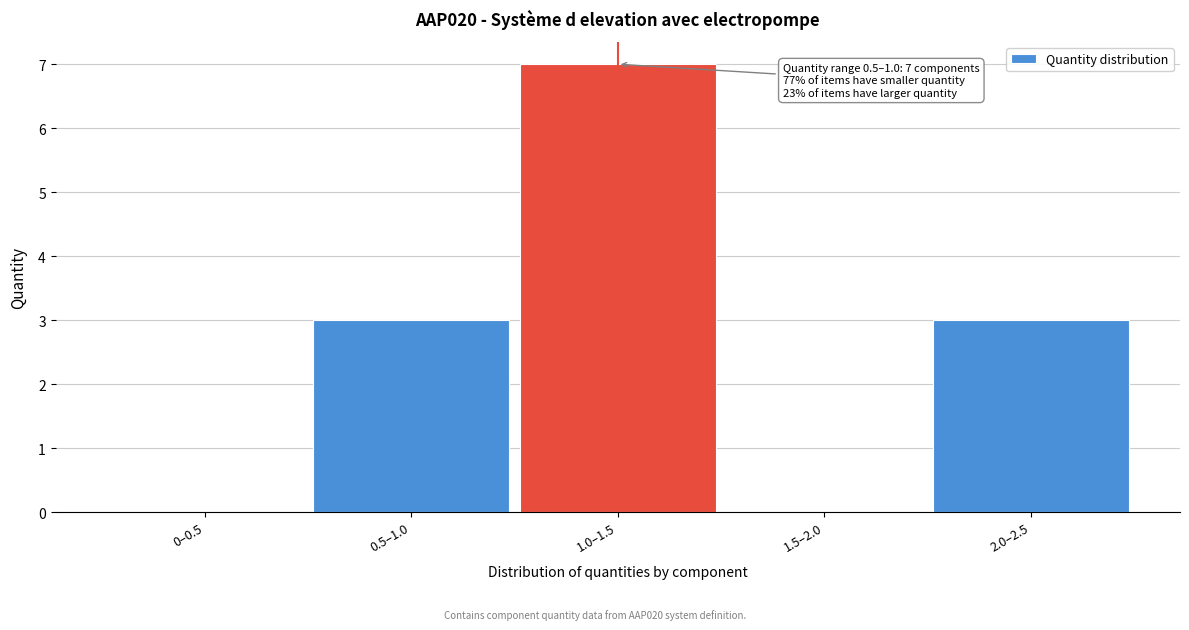

Reading right to left, what are all the values shown in this chart?

2.0–2.5=3	1.5–2.0=0	1.0–1.5=7	0.5–1.0=3	0–0.5=0